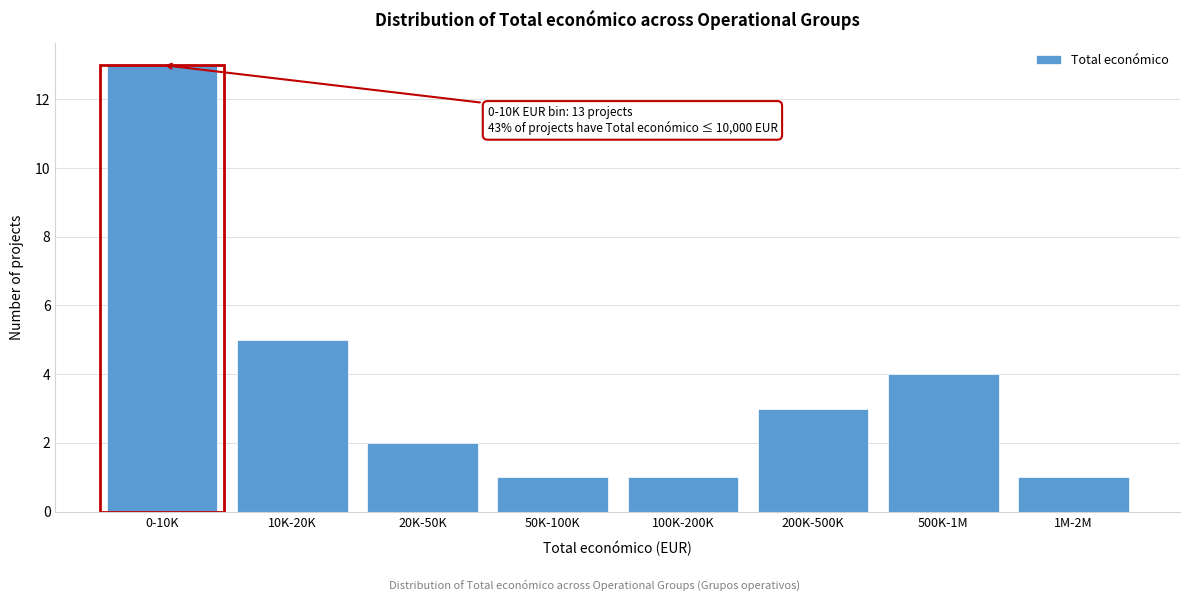

Reading left to right, what are all the values shown in this chart?

0-10K=13	10K-20K=5	20K-50K=2	50K-100K=1	100K-200K=1	200K-500K=3	500K-1M=4	1M-2M=1